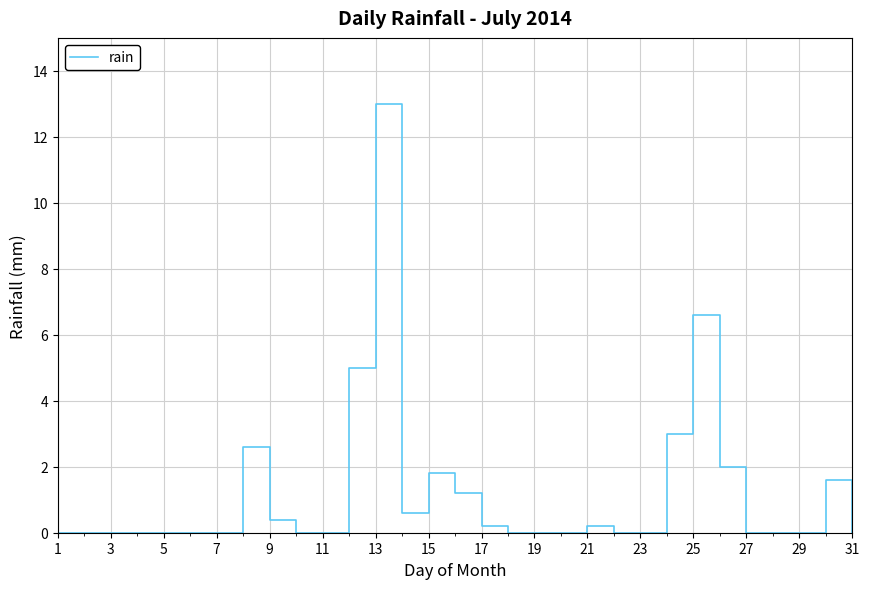

Does the chart display data point markers on the line(s)?

No